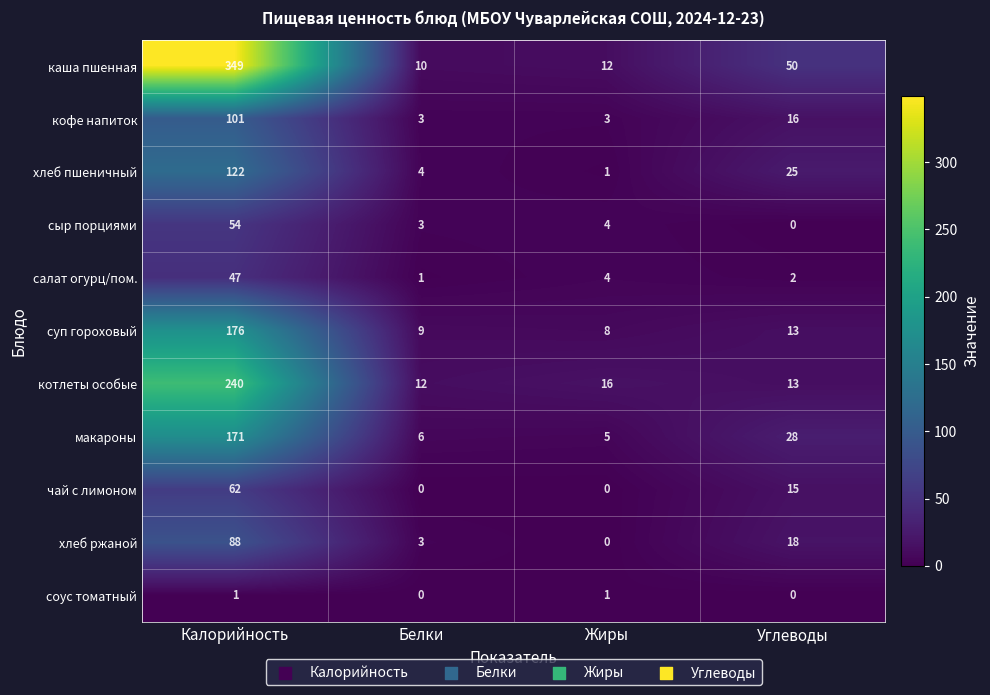

Which category has the highest value across all series?

Калорийность